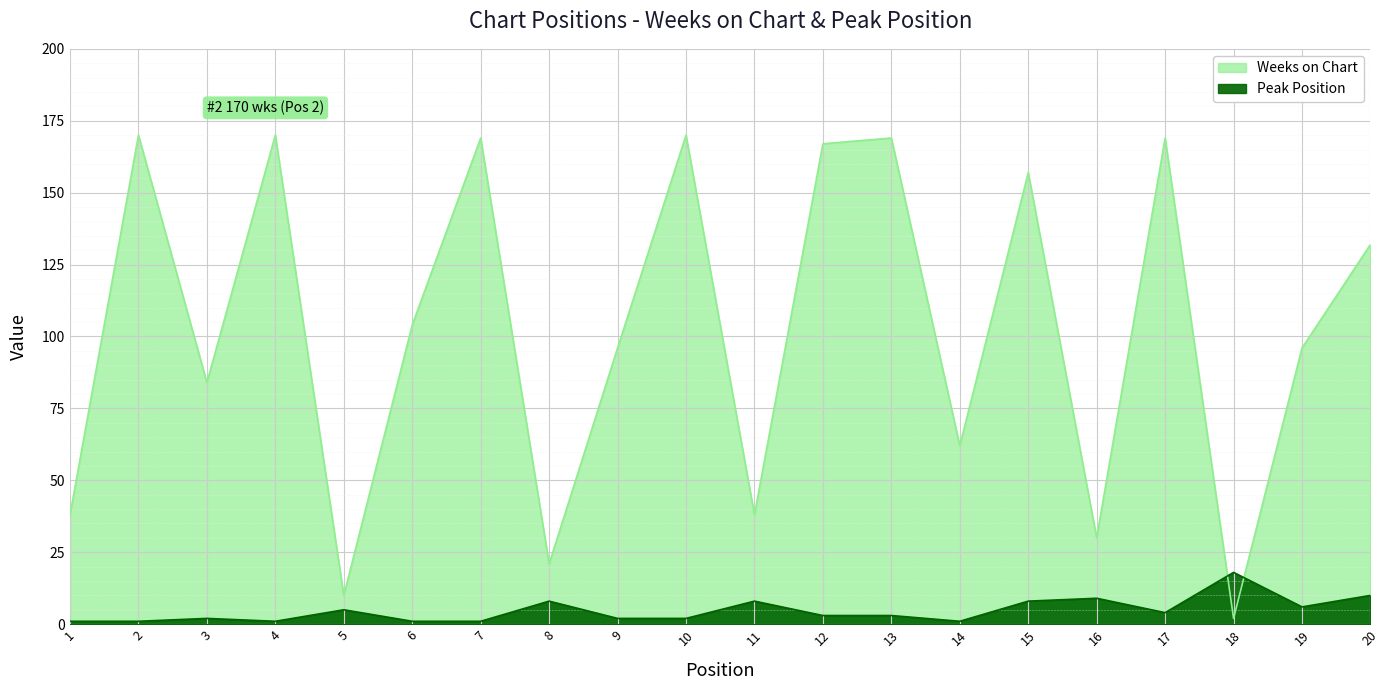

Is the value of Weeks on Chart at 14 greater than the value of Peak Position at 16?

Yes